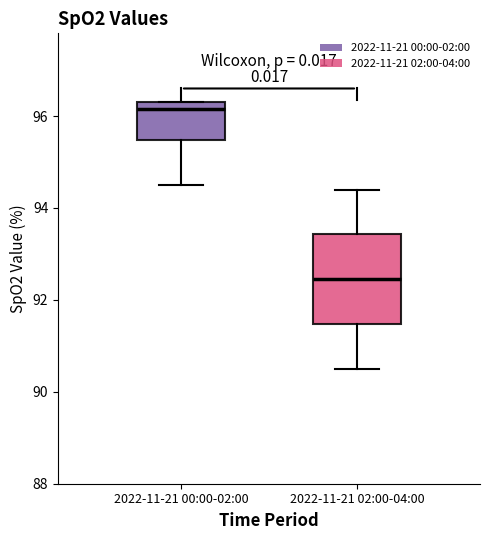

Reading left to right, read every box against the y-axis: the position of its median line, the range the box covers, and the ends of its whiskers. The values are not printed on the chart, so give them approximately, as read against the axis.

2022-11-21 00:00-02:00: median 96.2, box 95.4 to 96.4, whiskers 94.6 to 96.4
2022-11-21 02:00-04:00: median 92.4, box 91.4 to 93.4, whiskers 90.6 to 94.4